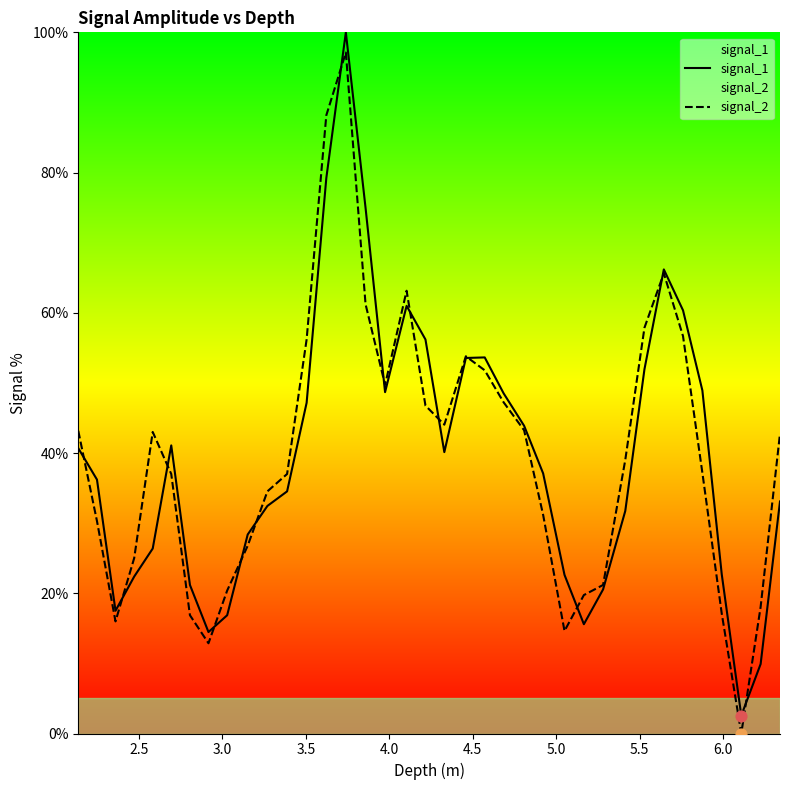

Which series contains the lowest Y value?

signal_2